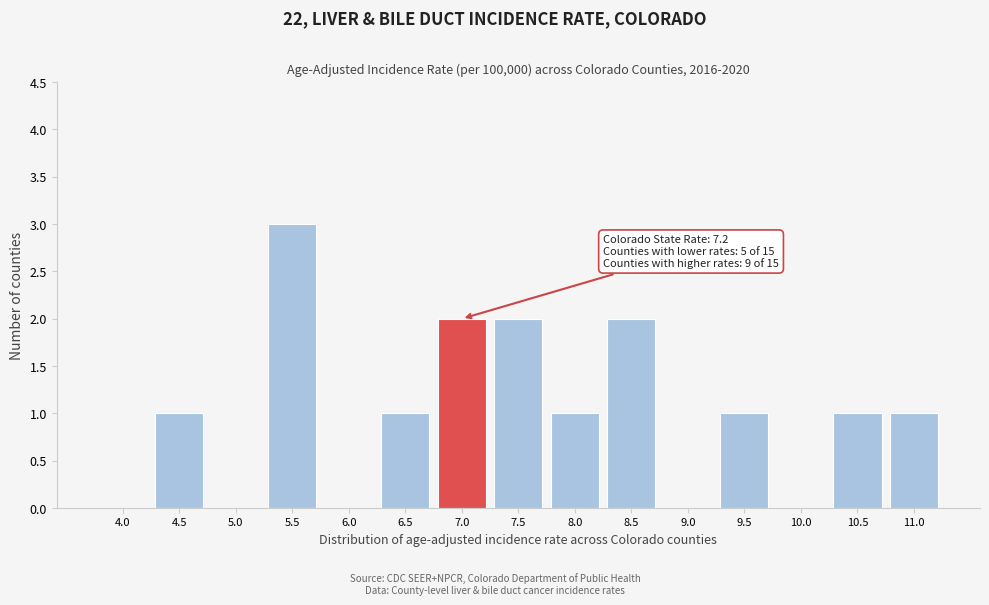

Reading left to right, list all the values displayed in this chart.

4.0=0	4.5=1	5.0=0	5.5=3	6.0=0	6.5=1	7.0=2	7.5=2	8.0=1	8.5=2	9.0=0	9.5=1	10.0=0	10.5=1	11.0=1